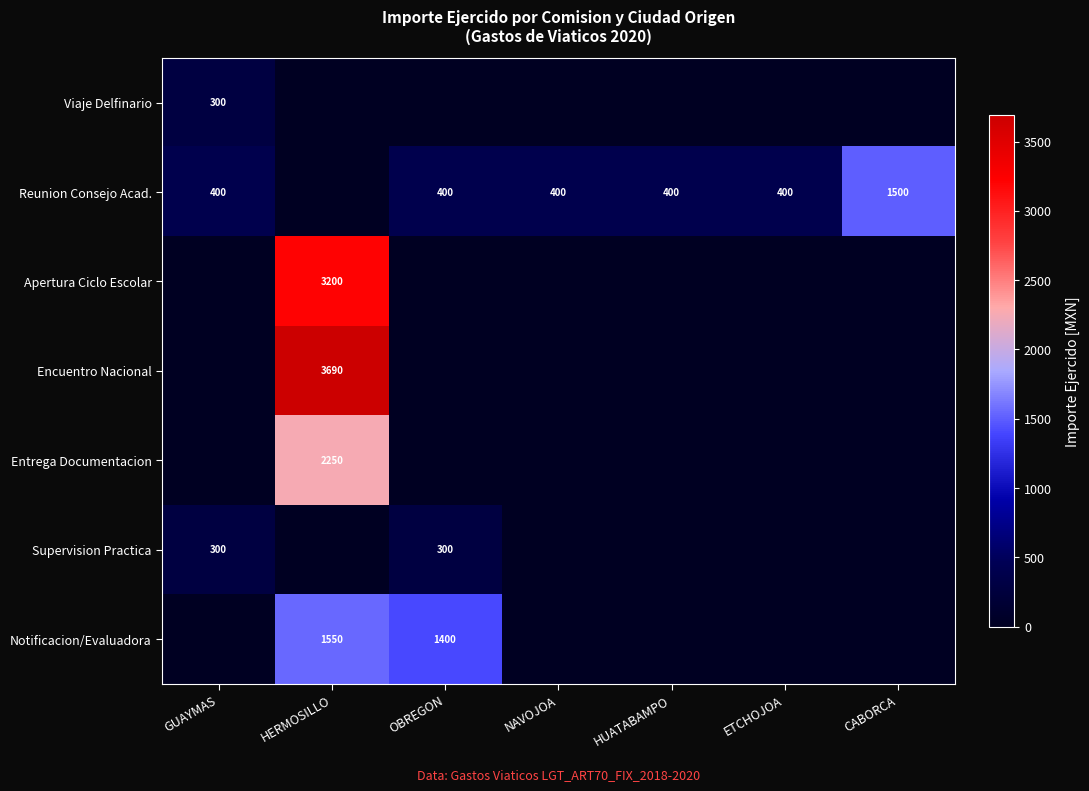

How many data points in Supervision Practica are above 0?

2